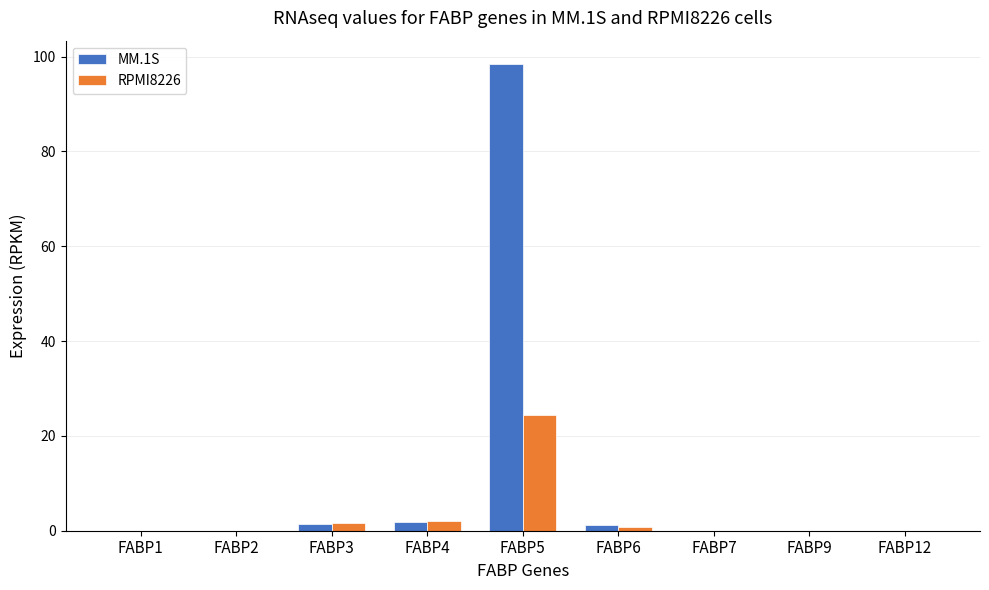

Are the bars grouped side by side (vs. stacked)?

Yes